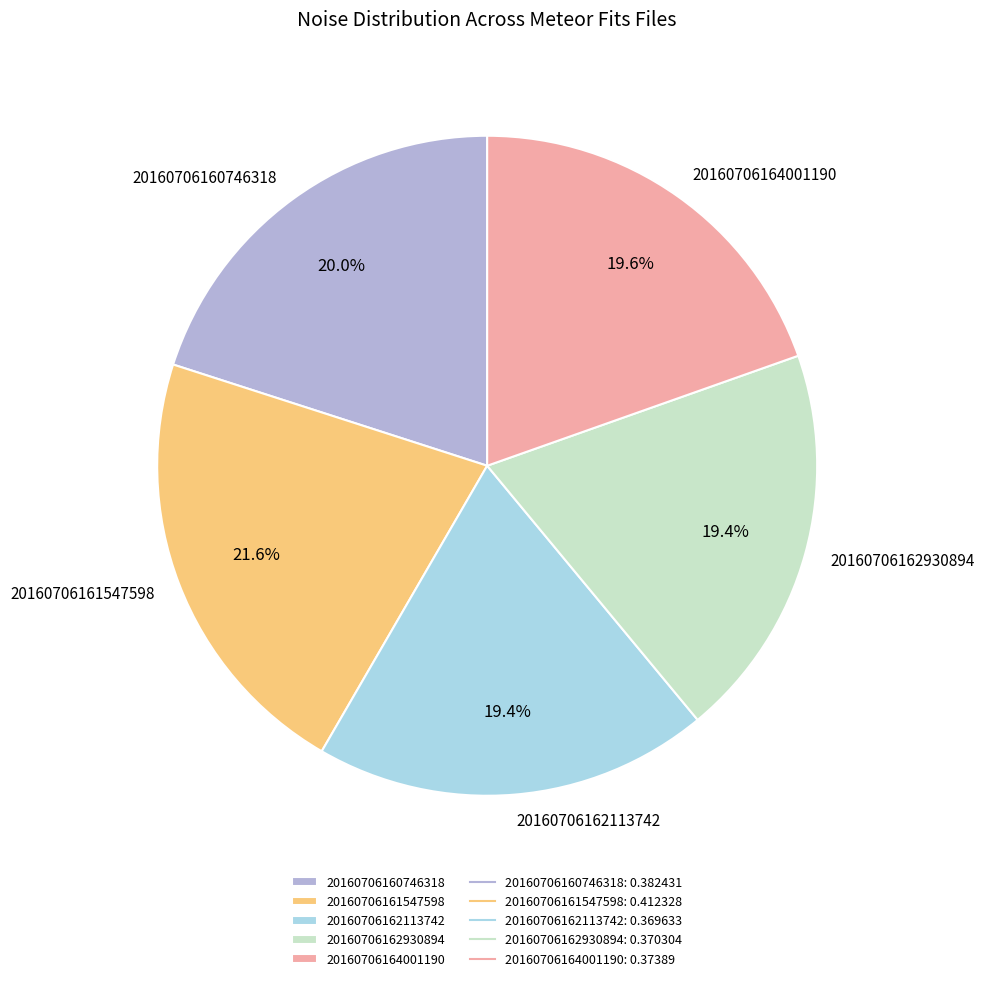

Between 20160706162113742 and 20160706161547598, which is larger?

20160706161547598